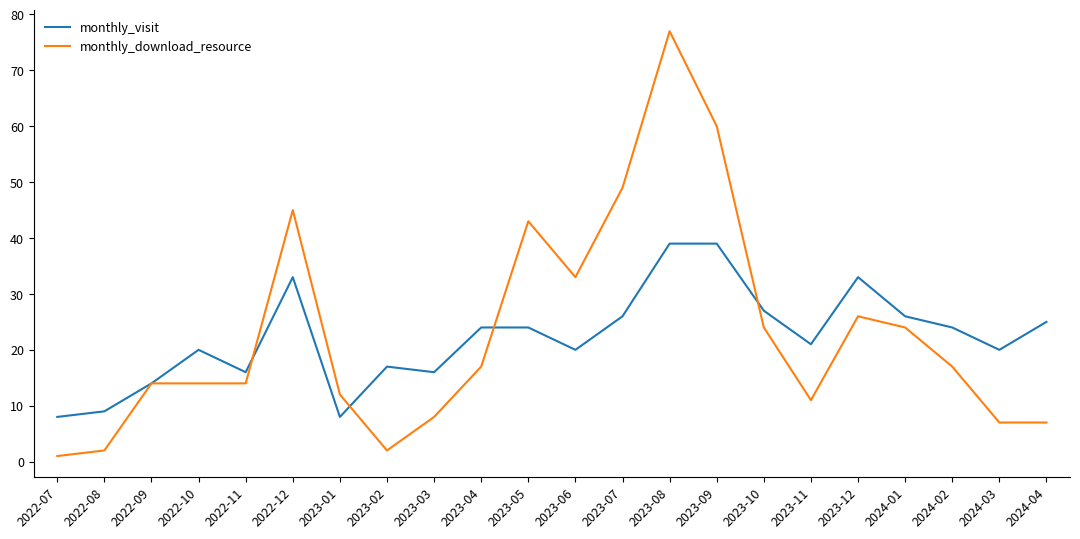

Which label corresponds to the largest value in the chart?

2023-08